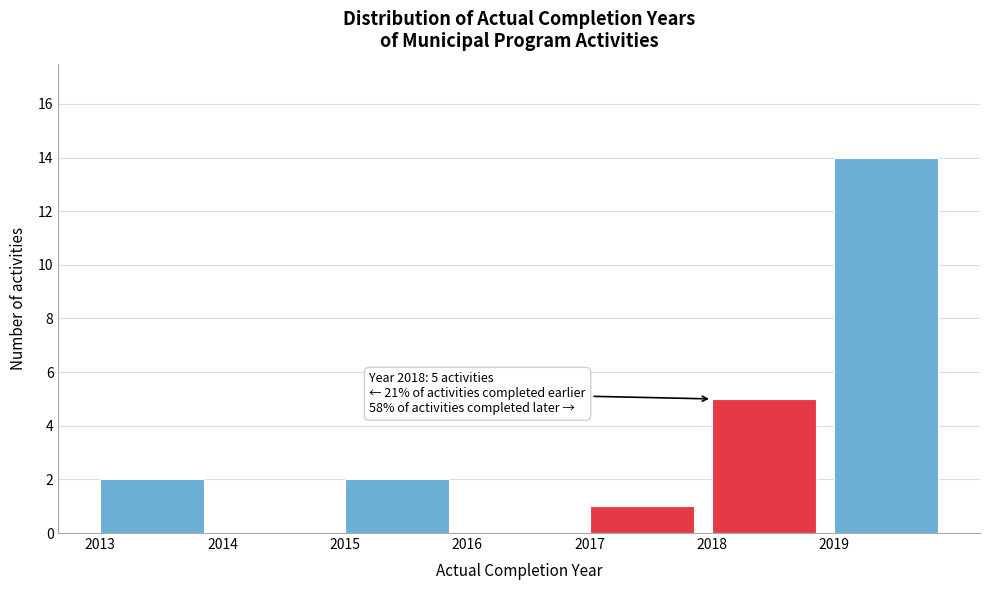

Which range on the x-axis has the tallest bar?

2019 to 2020